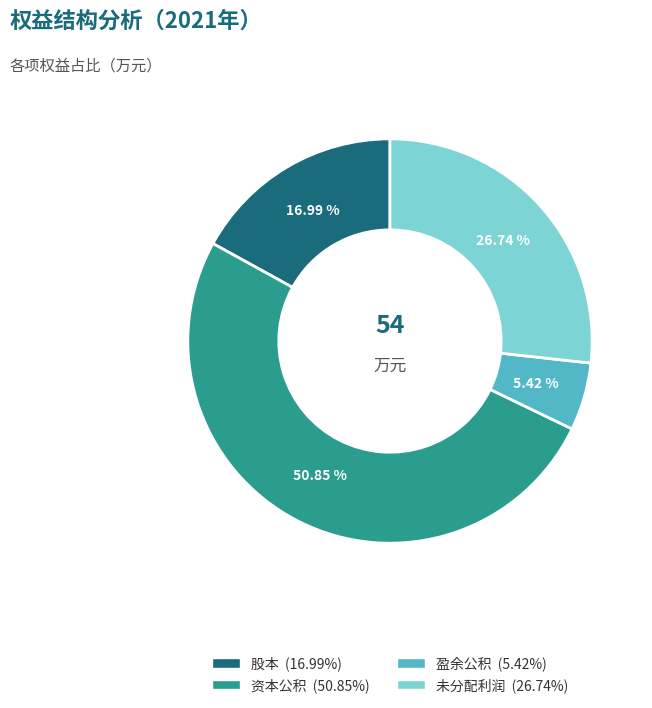

Is there a majority slice in this chart?

Yes